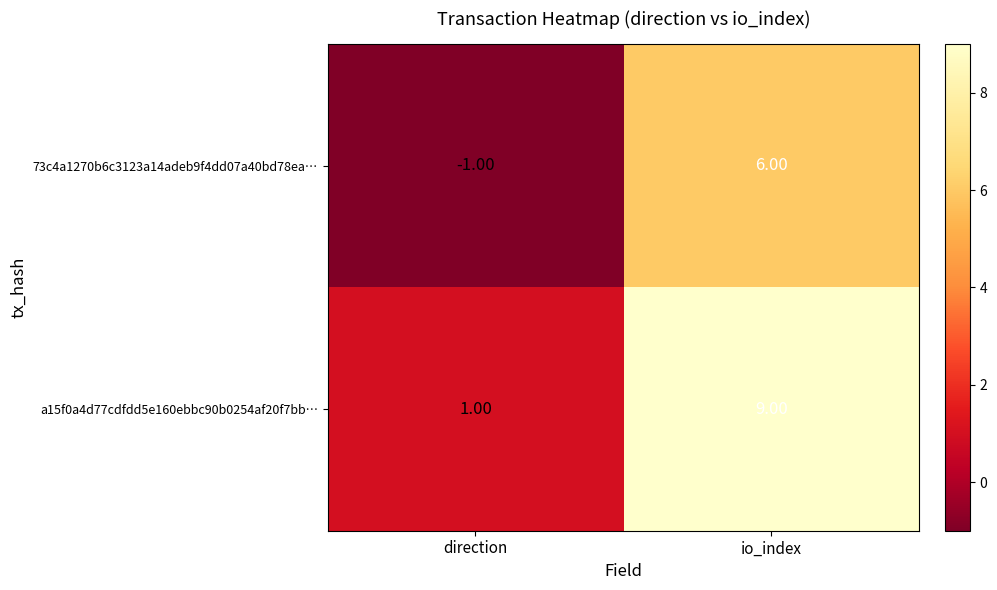

What is the sum of the a15f0a4d77cdfdd5e160ebbc90b0254af20f7bb… values at direction and io_index?

10